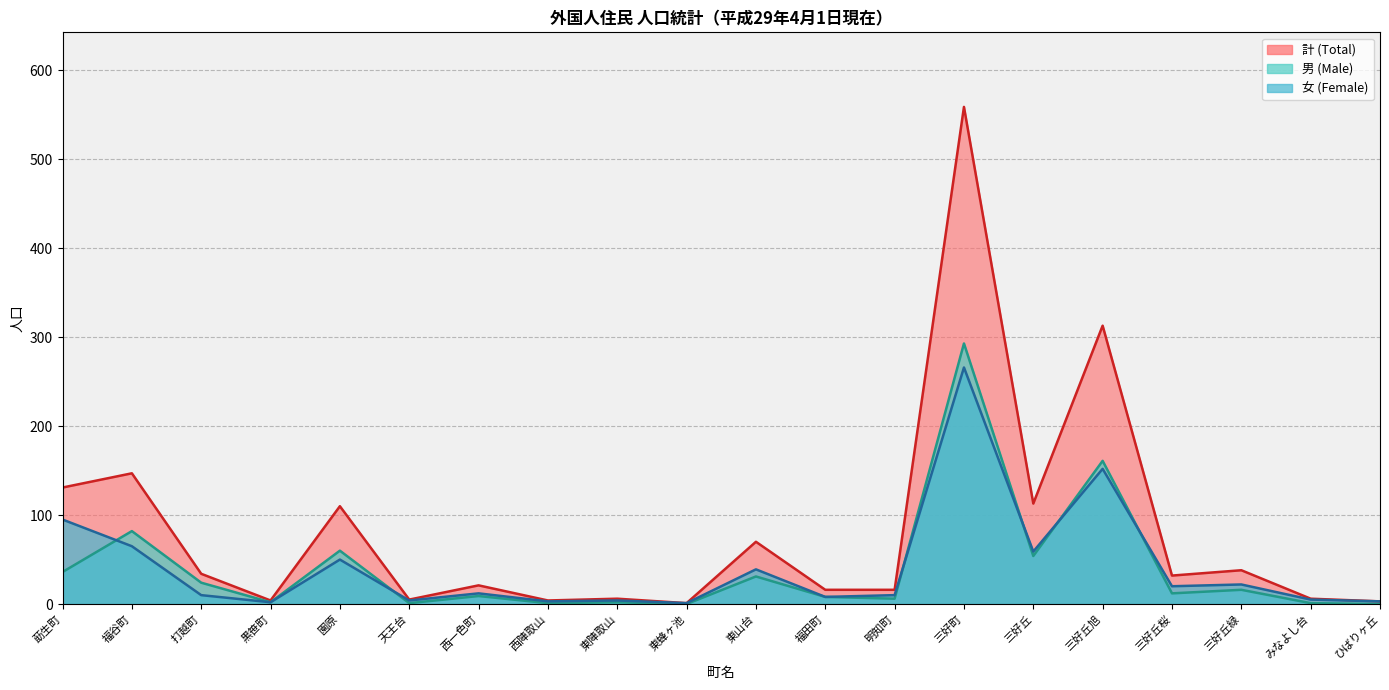

What are all the series names shown in the legend?

計 (Total), 男 (Male), 女 (Female)